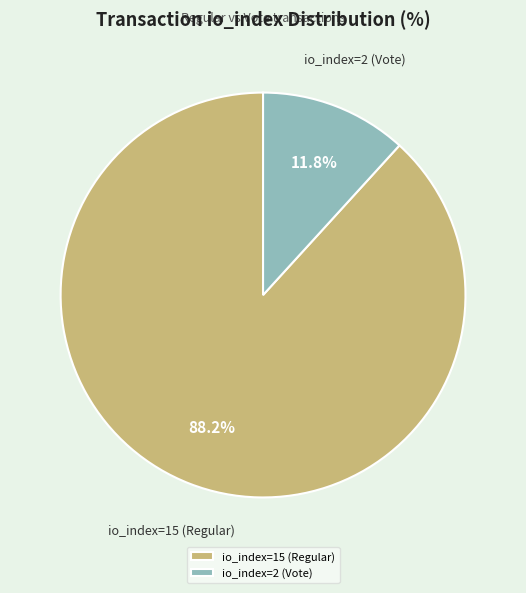

What percentage do io_index=2 (Vote) and io_index=15 (Regular) together represent?

100.0%